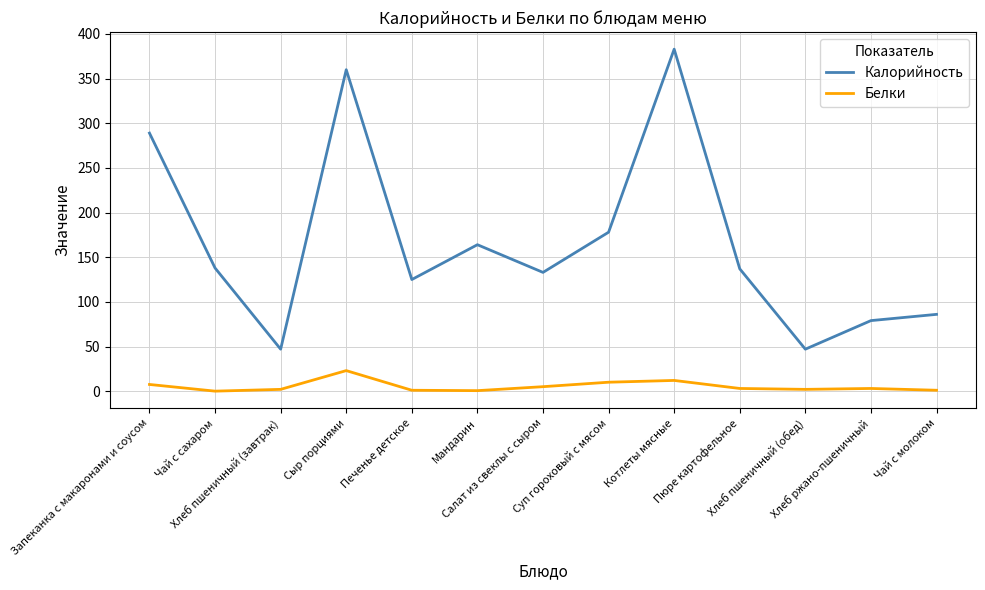

Is the value of Белки at Печенье детское greater than the value of Калорийность at Пюре картофельное?

No